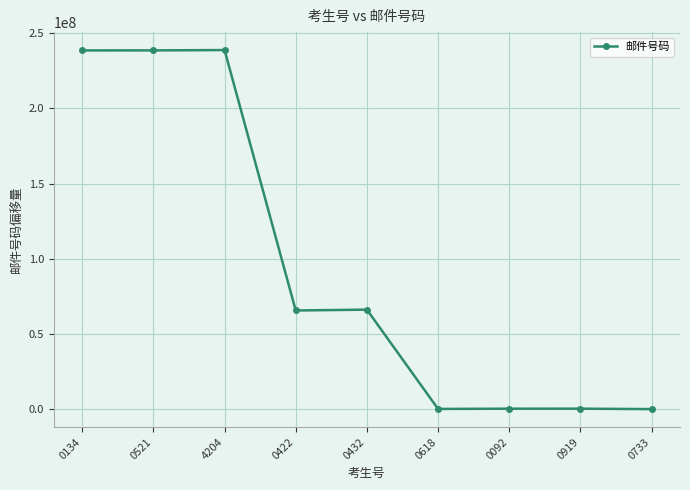

What is the change in value from 0092 to 0919?

+17300